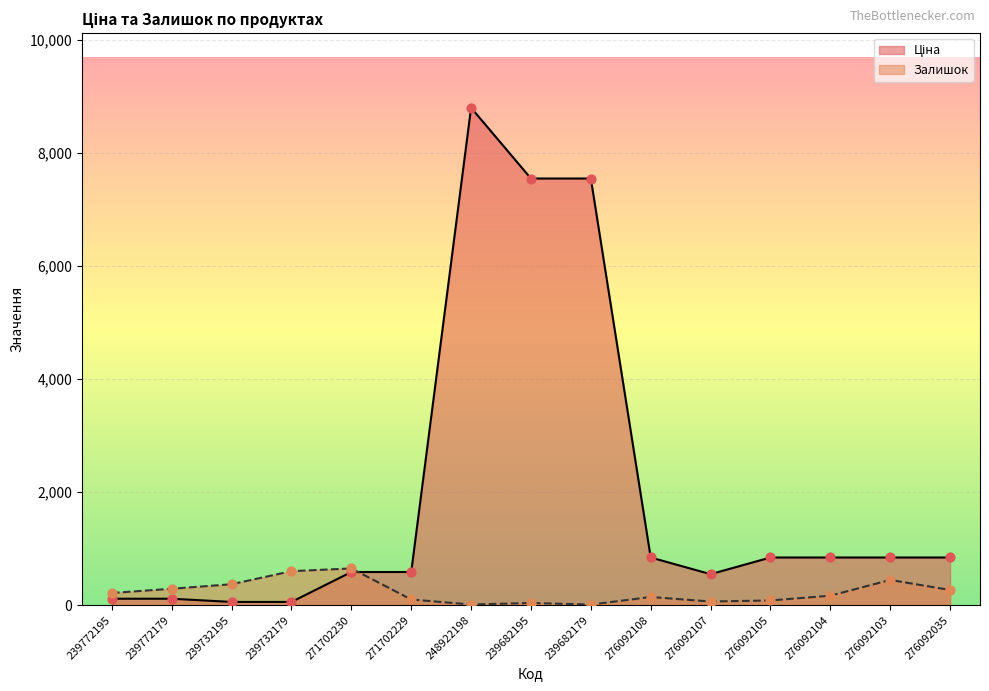

What is the total value across all series at 276092035?

1110.8